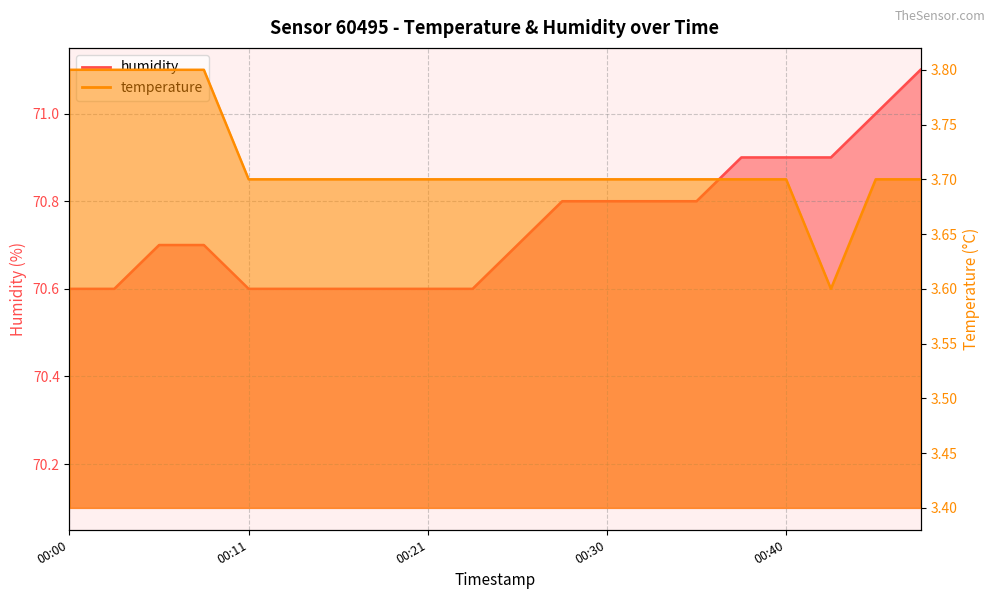

What is the difference between the humidity values at 00:33 and 00:11?

0.2